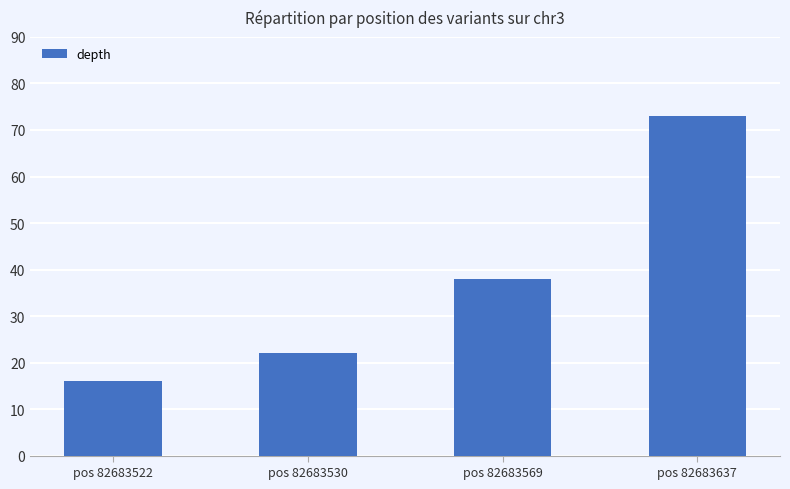

Count the number of data series in this chart.

1